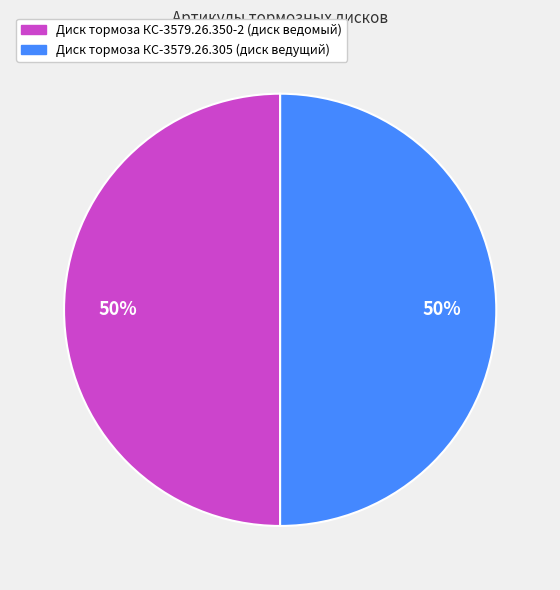

Combined, do Диск тормоза КС-3579.26.305 (диск ведущий) and Диск тормоза КС-3579.26.350-2 (диск ведомый) account for over 50%?

Yes